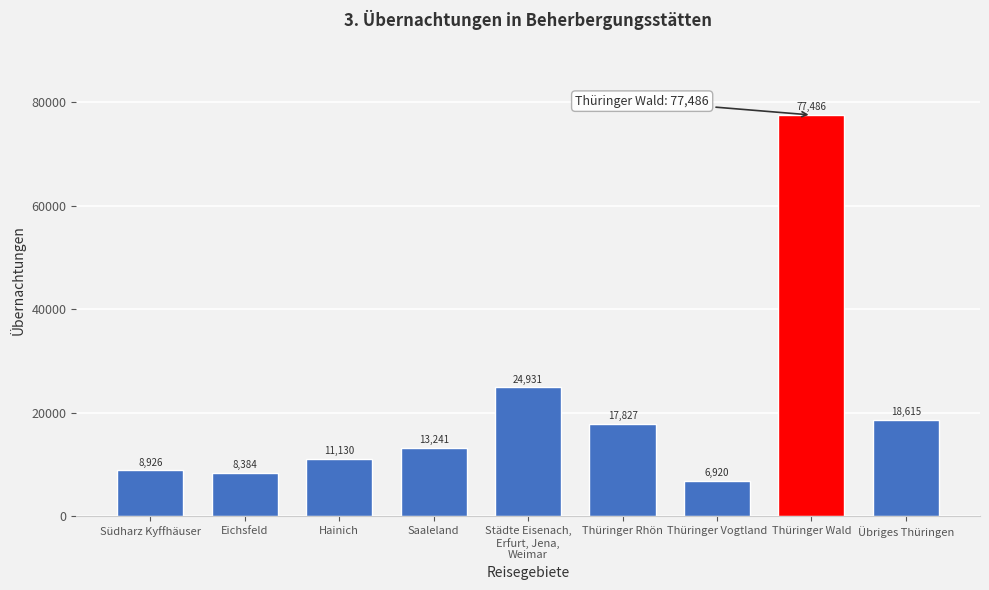

Reading left to right, list all the values displayed in this chart.

8926	8384	11130	13241	24931	17827	6920	77486	18615